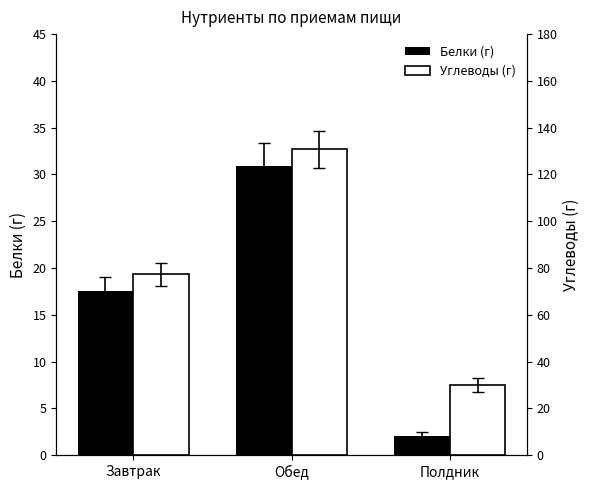

What is the sum of all Углеводы (г) values?

238.0